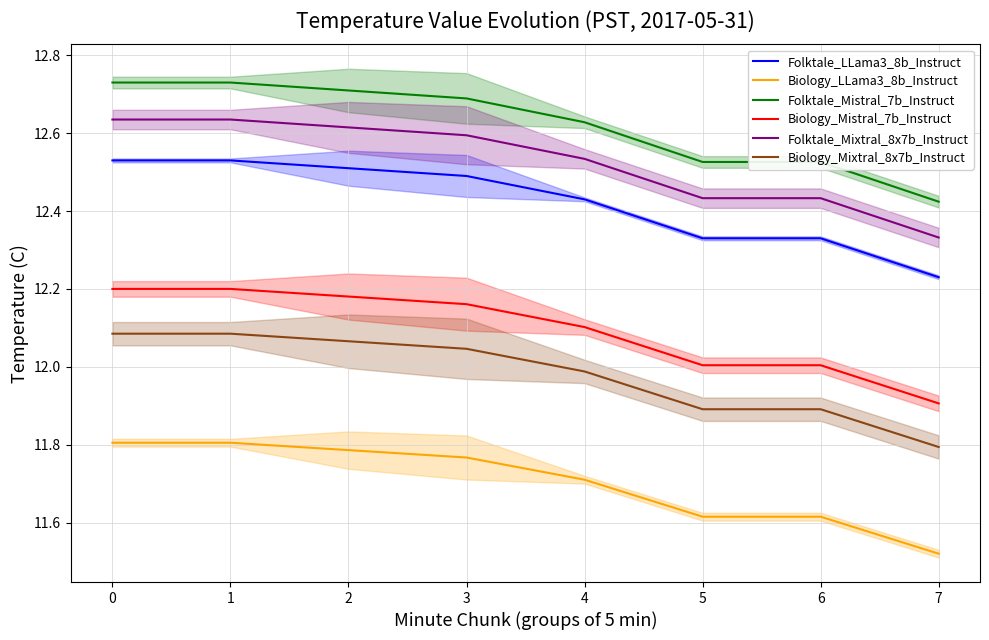

What is the approximate value of Biology_Mixtral_8x7b_Instruct at 0?

12.1